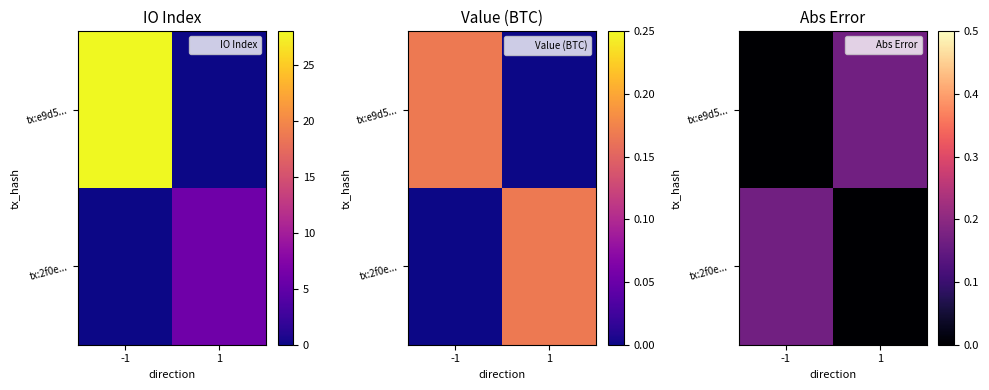

Count the tx:e9d5... values in the range 0 to 1.

2